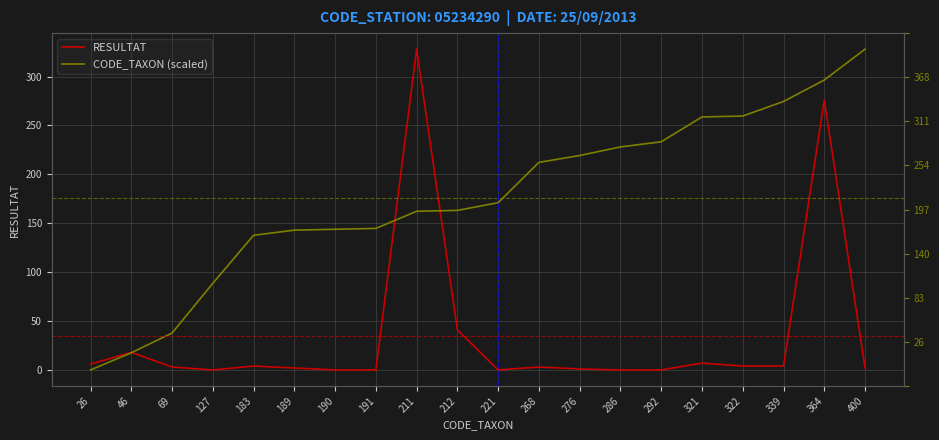

Is the value of CODE_TAXON (scaled) at 268 greater than the value of RESULTAT at 268?

Yes